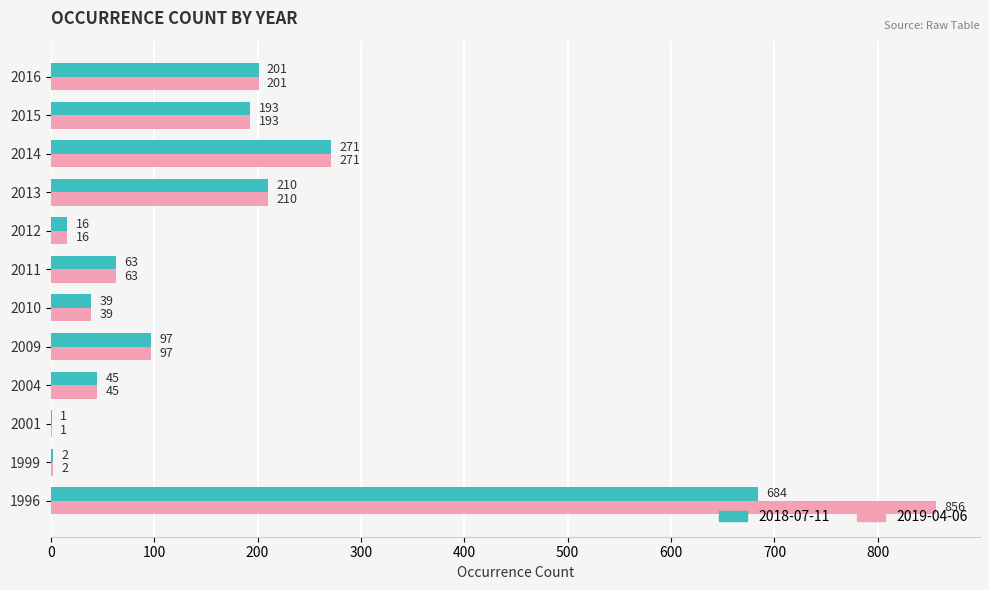

What value does the 2019-04-06 series have at 2011, to the nearest 10?

60